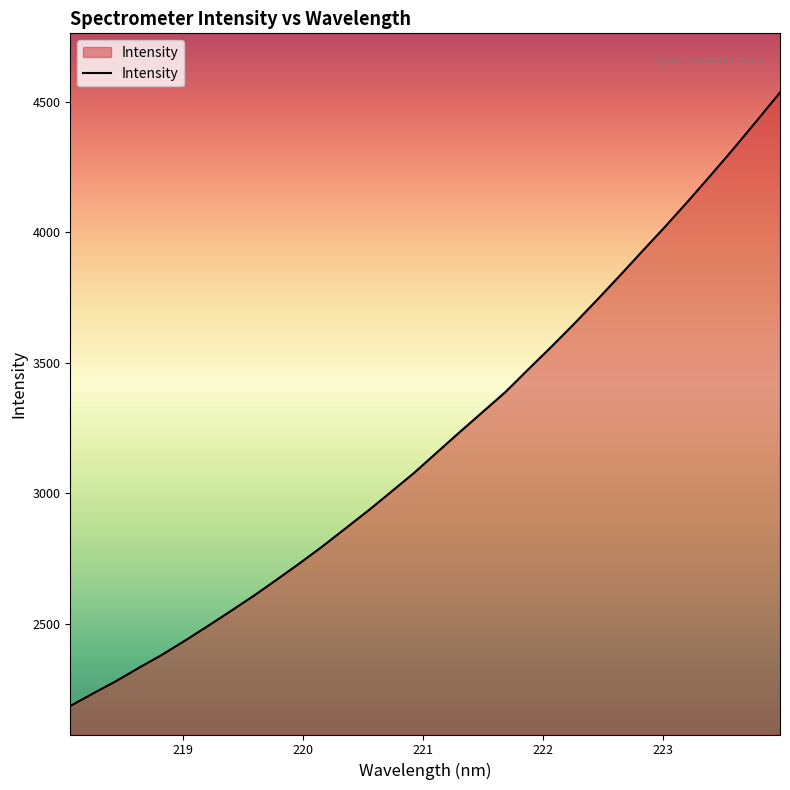

What is the maximum value shown in the chart?

4535.6